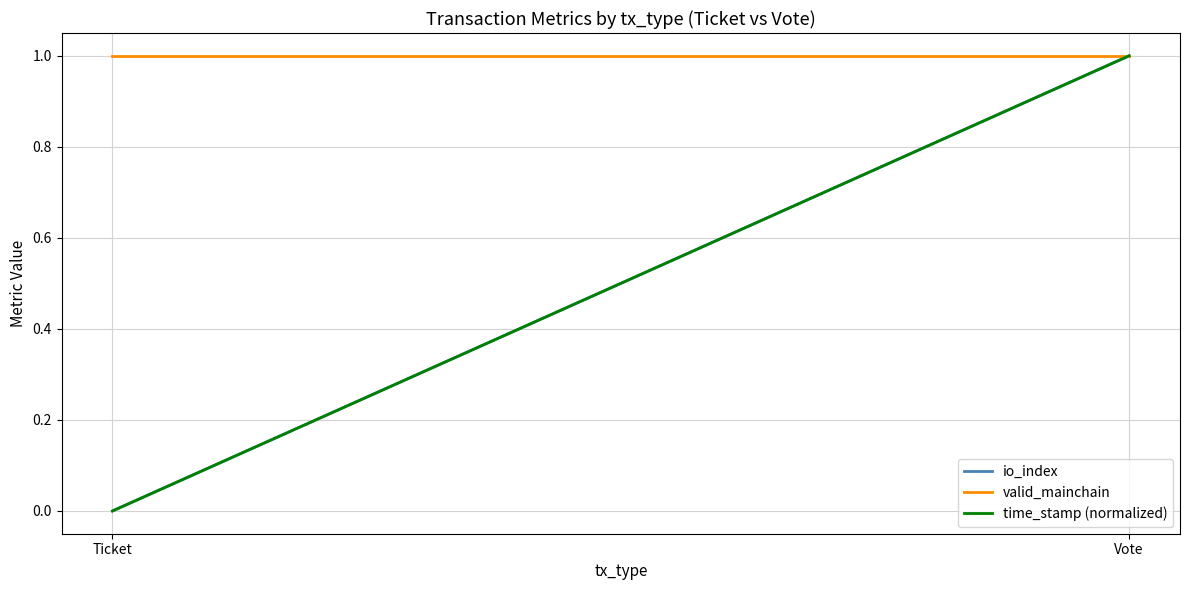

At Vote, list the series in order from largest to smallest.

io_index, valid_mainchain, time_stamp (normalized)